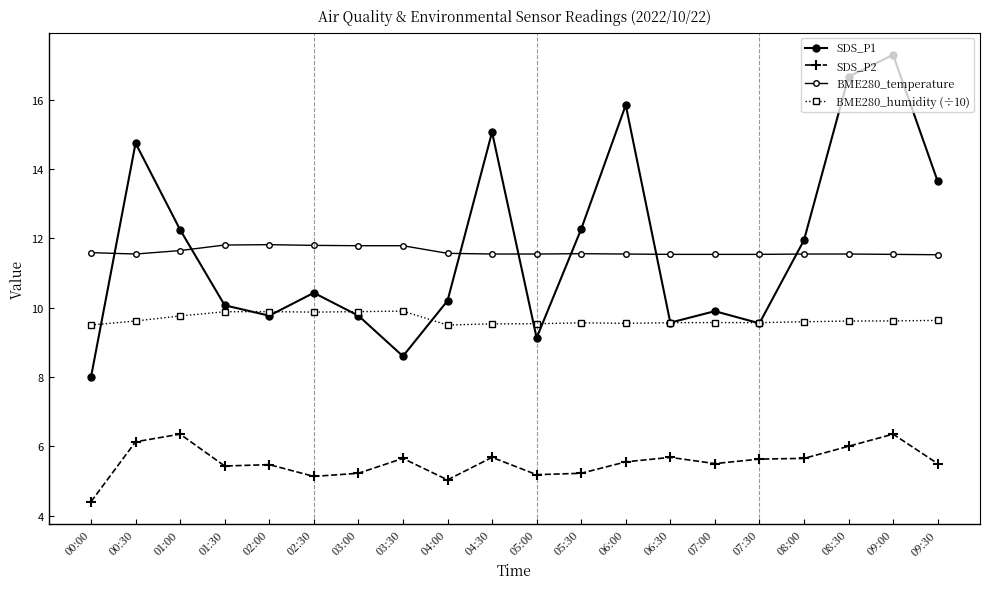

The SDS_P2 series shows 5.5 at 02:00. True or false?

True